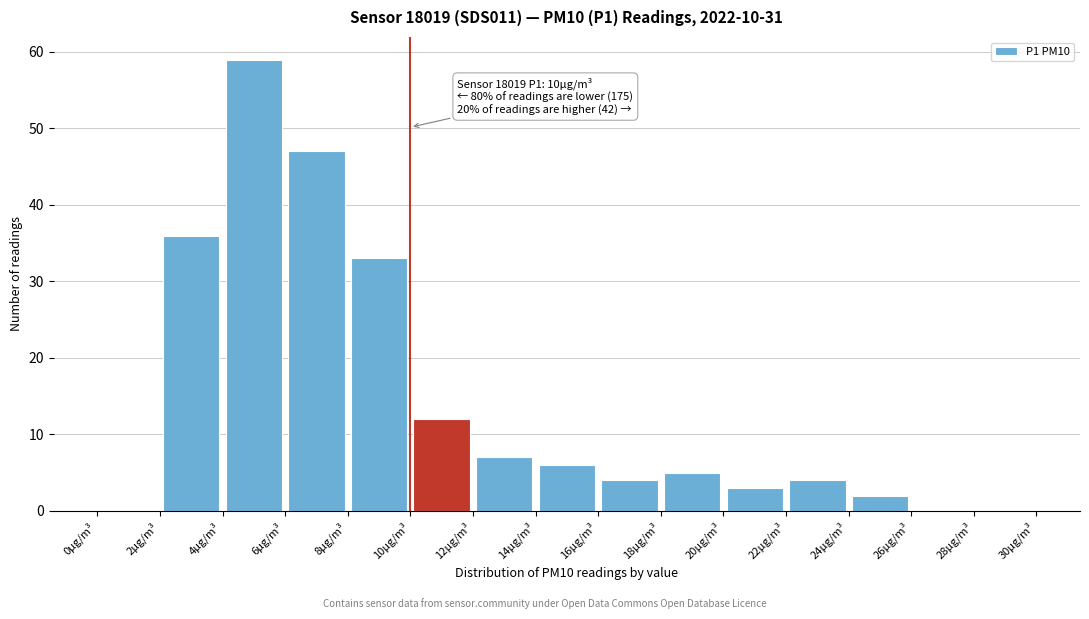

Which range on the x-axis has the tallest bar?

4 to 6